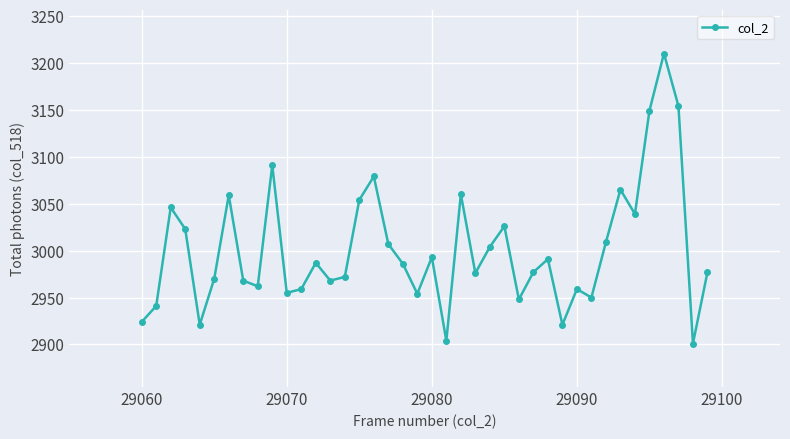

What is the value of the 10th point from the left?

3091